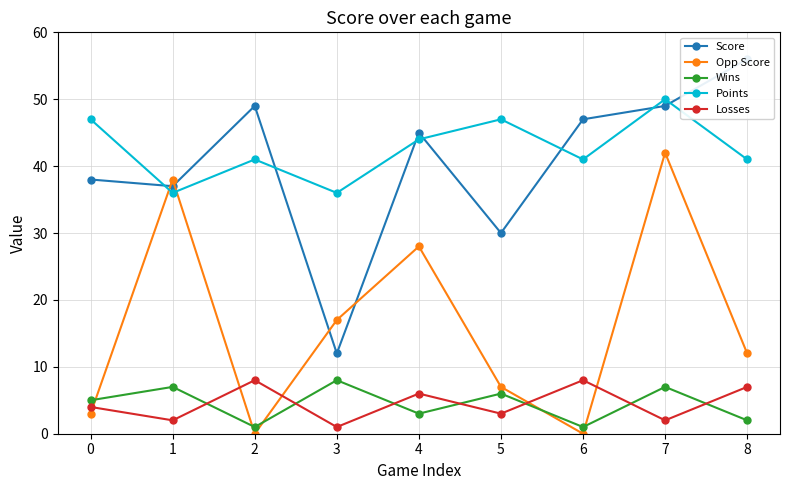

What are all the series names shown in the legend?

Score, Opp Score, Wins, Points, Losses